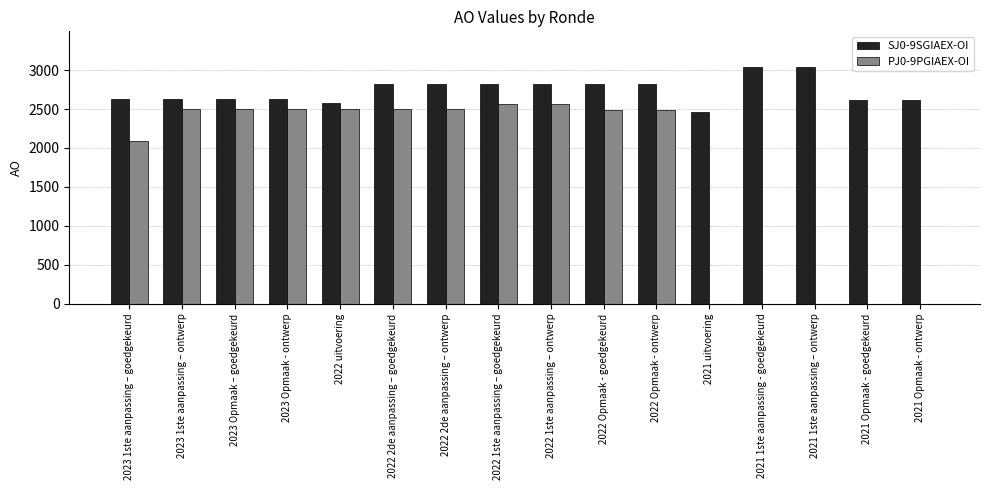

Are the bars horizontal?

No